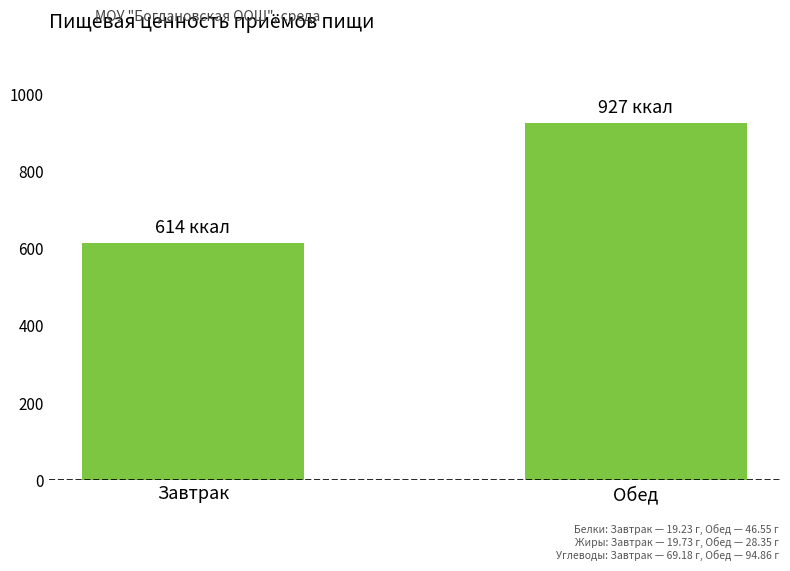

The value at Завтрак is 614.3. True or false?

True